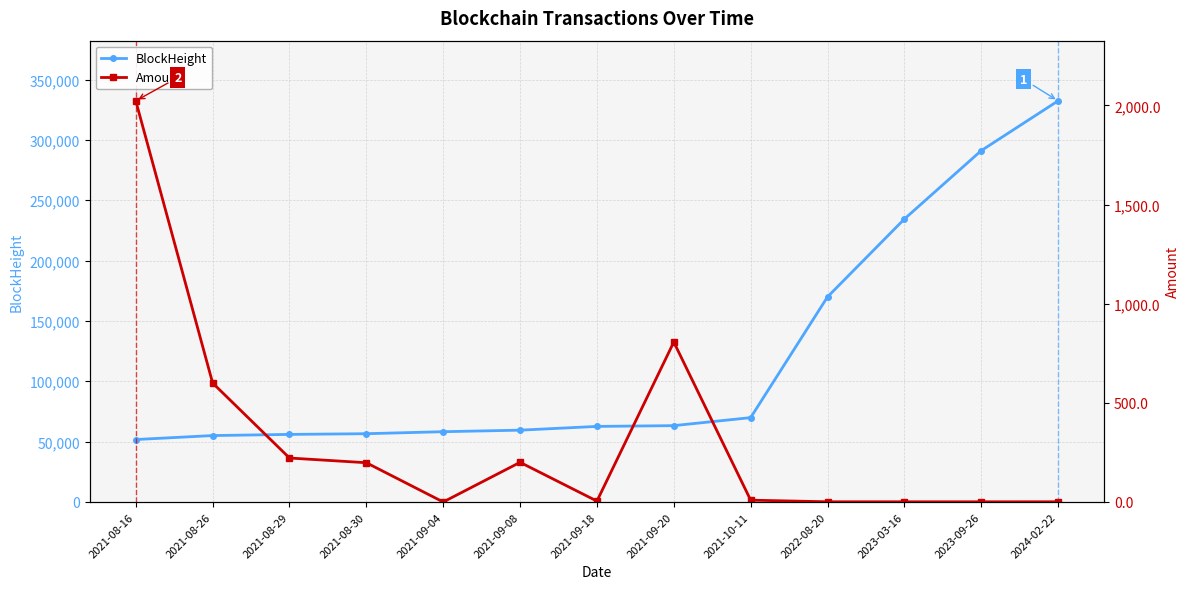

True or false: Amount and BlockHeight cross at least once.

False